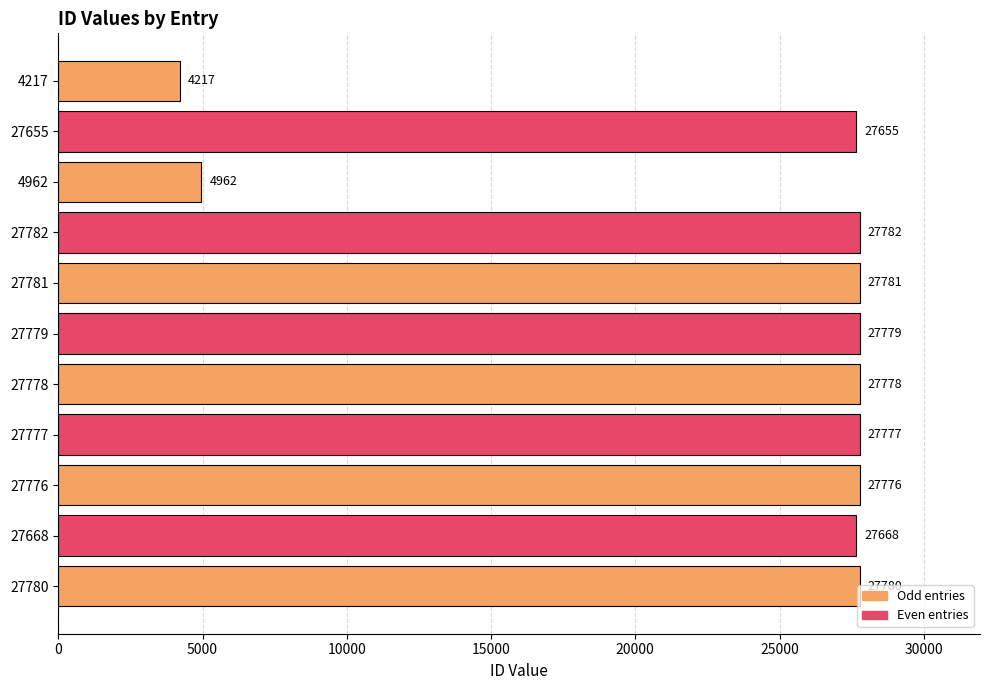

True or false: the data shows 18304 at 27778.

False